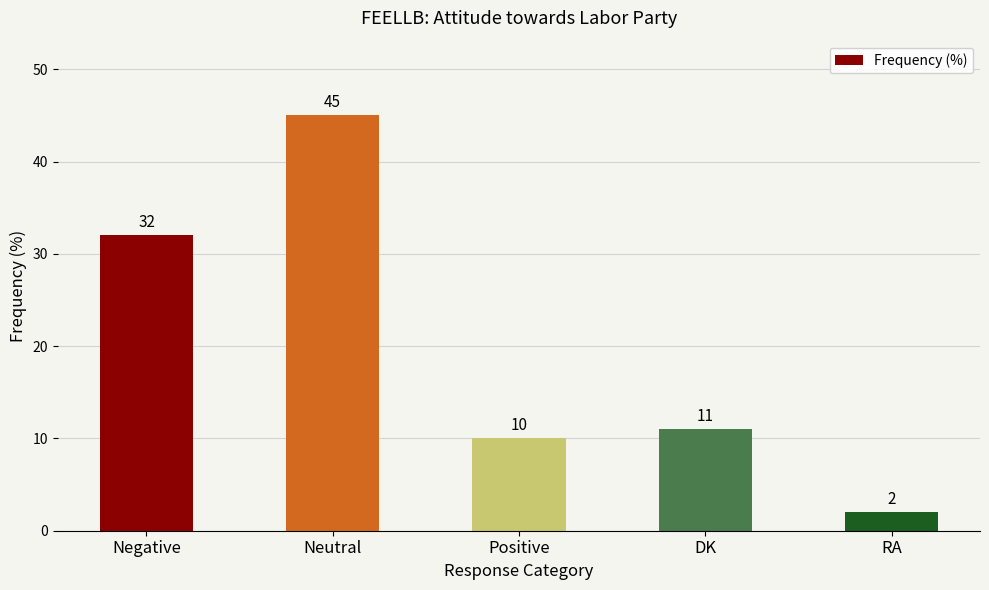

The chart shows a value of 10 at Positive. True or false?

True